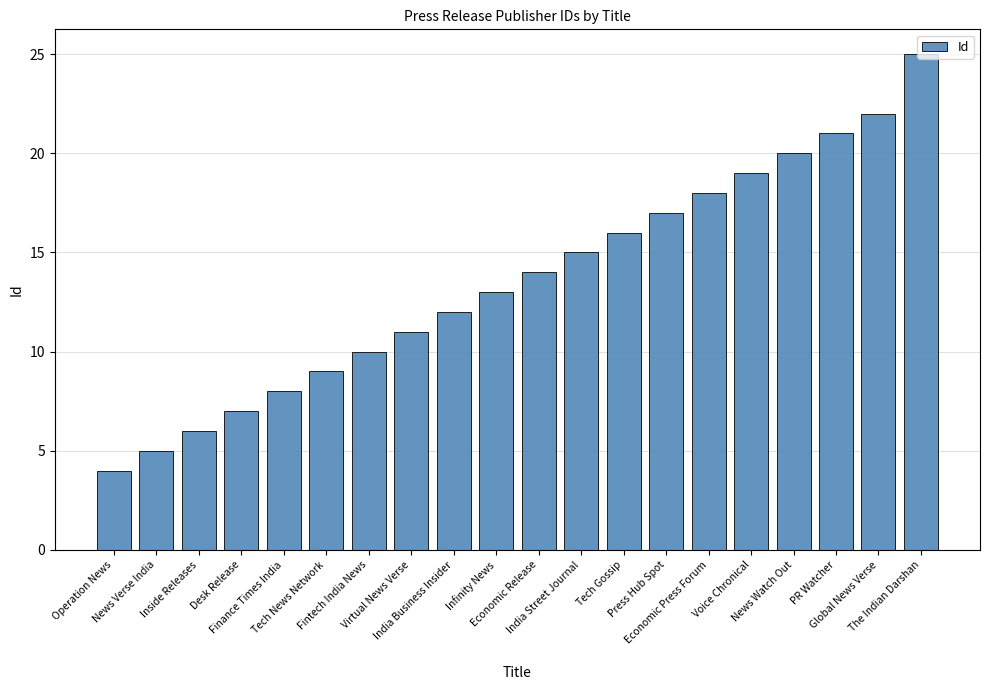

What is the average value?

14